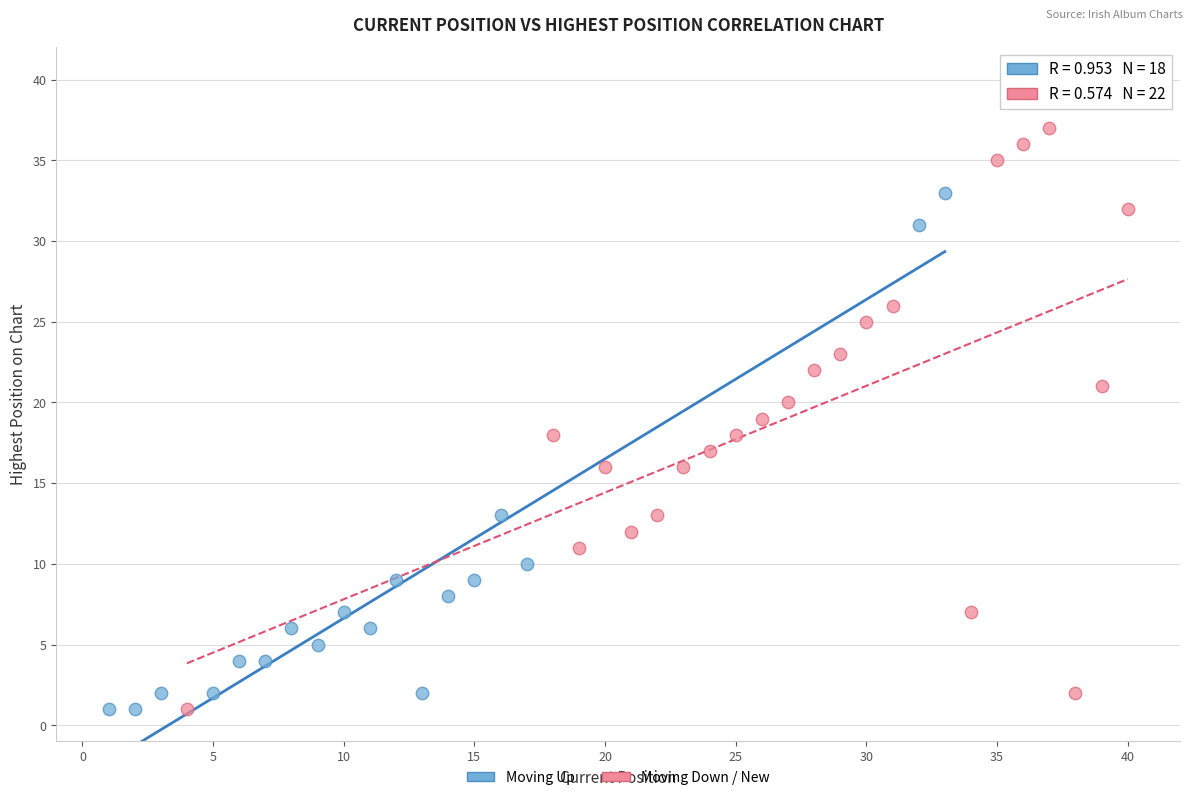

Which series contains the highest Y value?

Moving Down / New